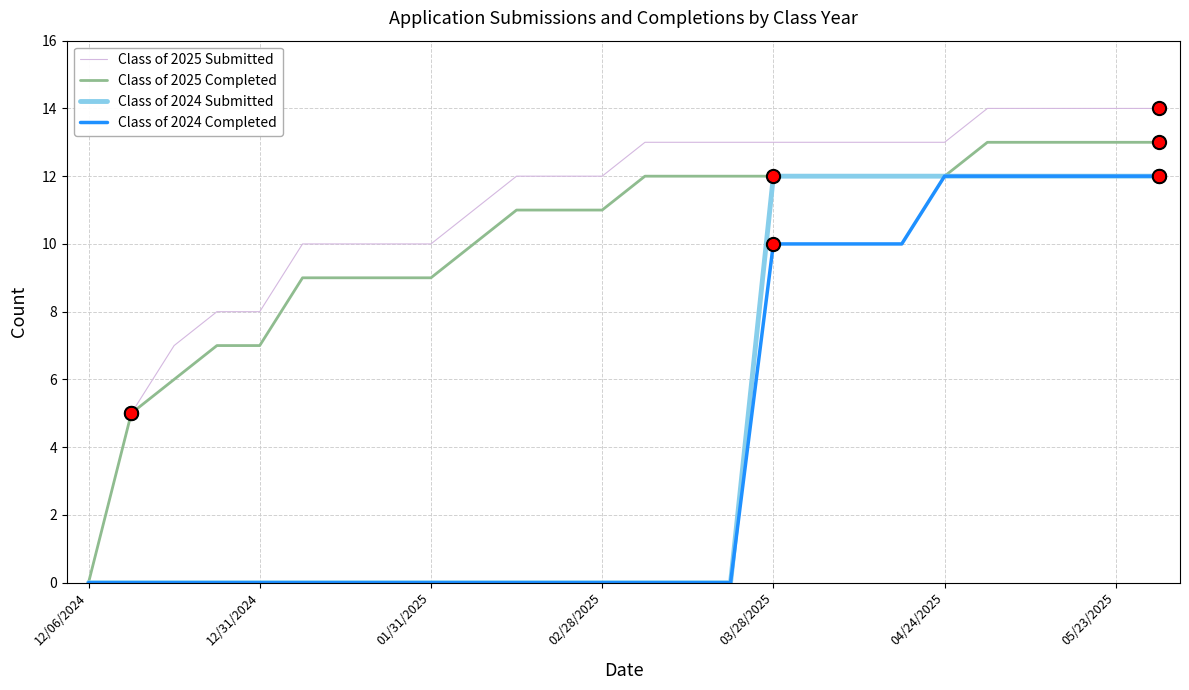

Count the Class of 2024 Completed values in the range 0 to 10.

20